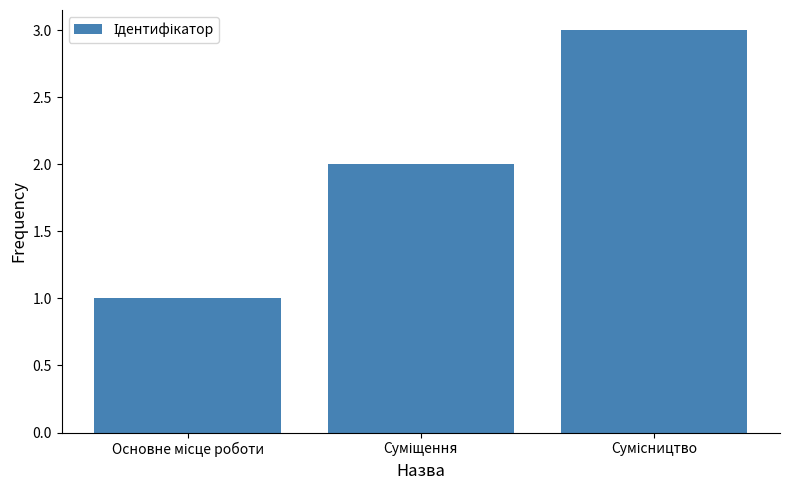

Count the number of categories in the chart.

3